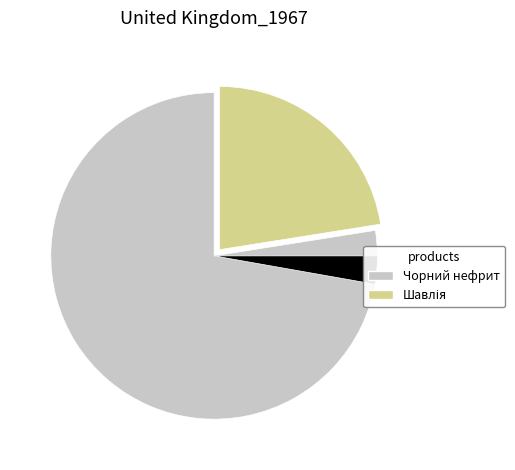

Which has a higher value, Панель Alvic 18 мм. 8886 - Шавлія or Панель Alvic 18 мм. 8976 - Чорний нефрит?

Панель Alvic 18 мм. 8976 - Чорний нефрит